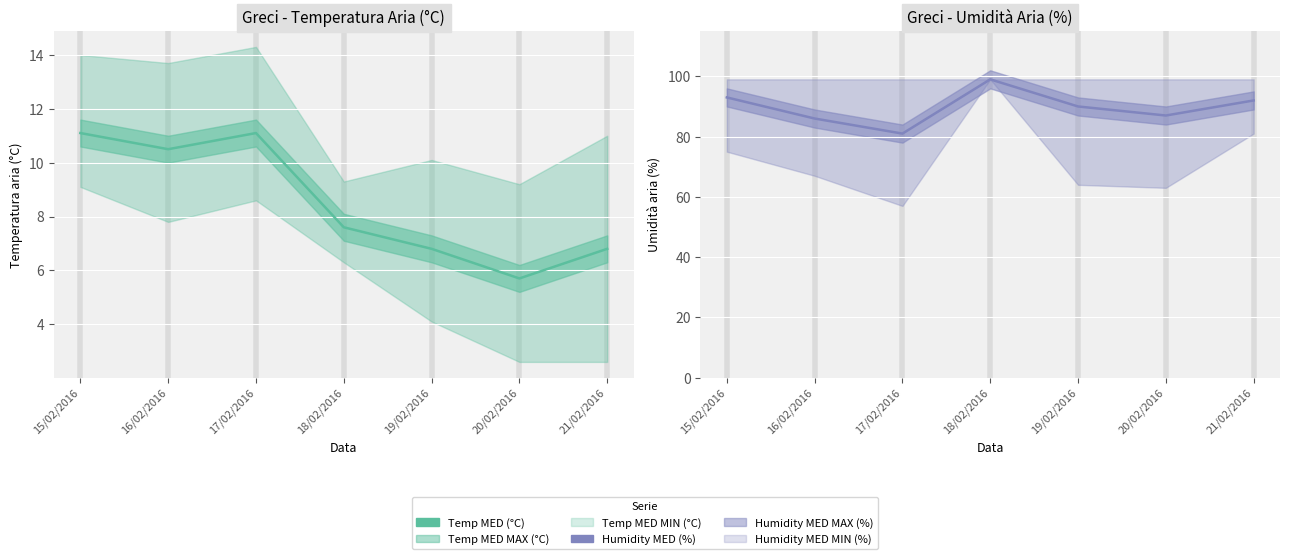

Which series has the widest spread of values?

Humidity MED (%)